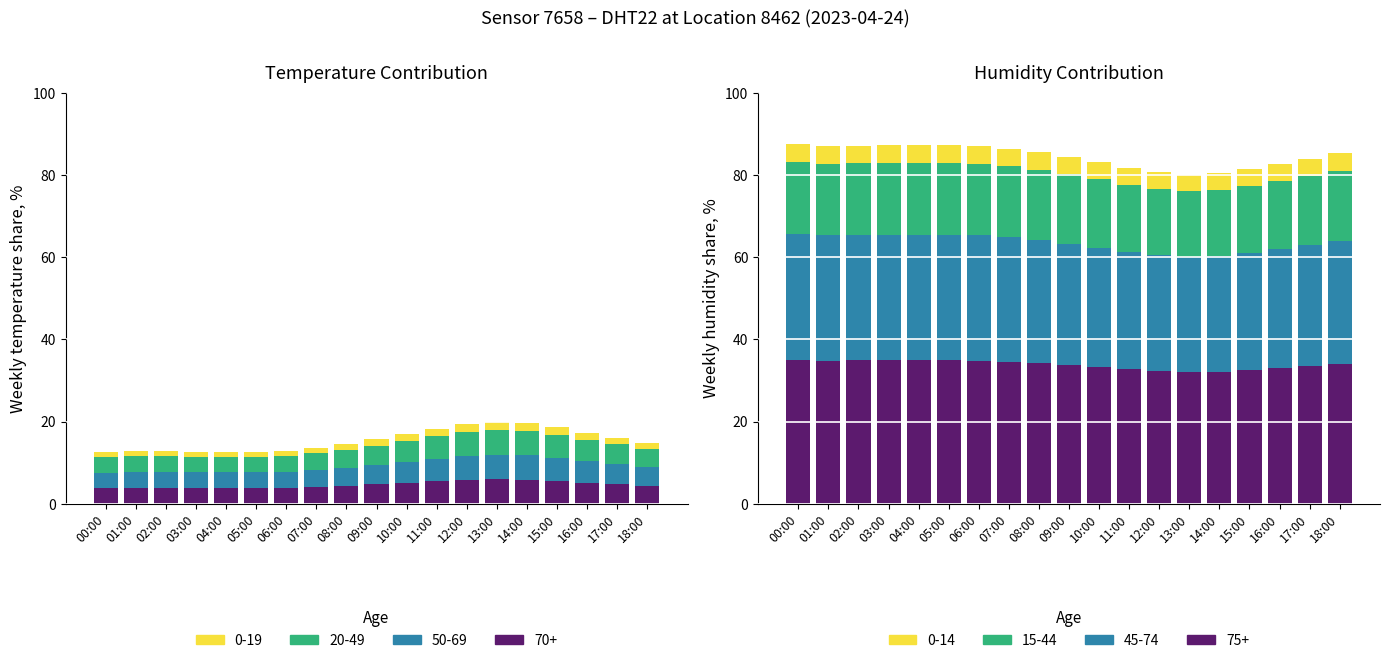

List the labels in order of value, largest first.

00:00, 04:00, 05:00, 03:00, 02:00, 01:00, 06:00, 07:00, 08:00, 18:00, 09:00, 17:00, 10:00, 16:00, 11:00, 15:00, 12:00, 14:00, 13:00